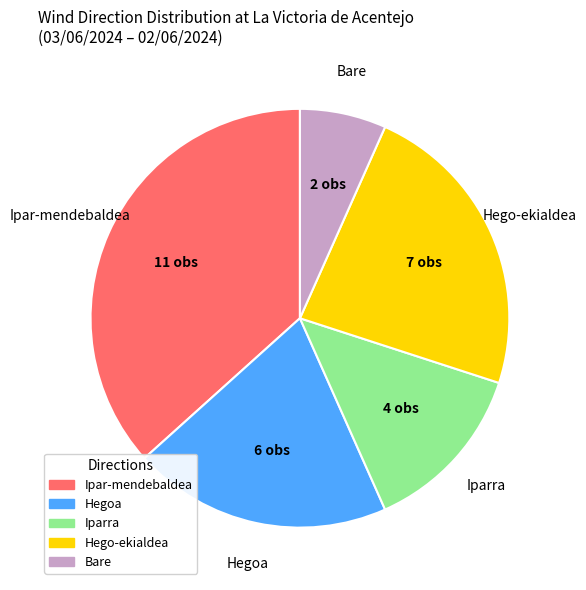

Rank the categories by value from highest to lowest.

Ipar-mendebaldea, Hego-ekialdea, Hegoa, Iparra, Bare